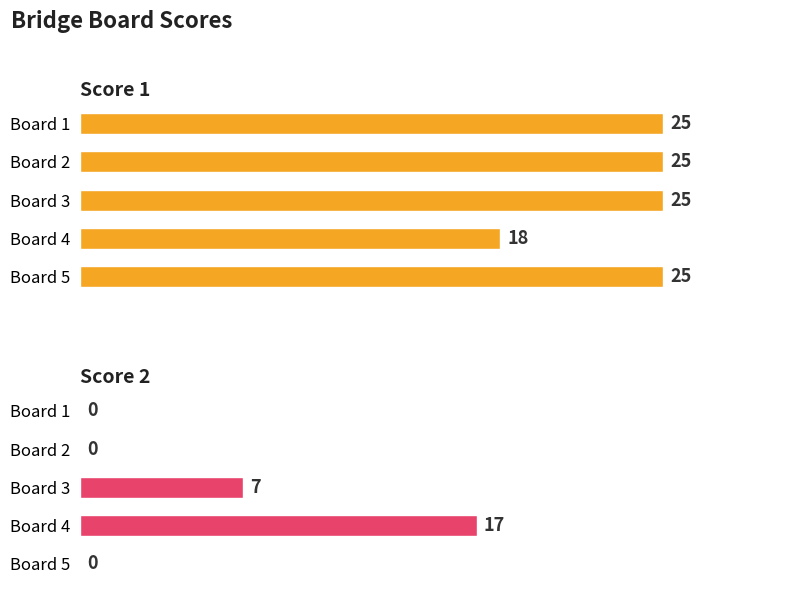

What is the highest value of the Score 2 series?

17